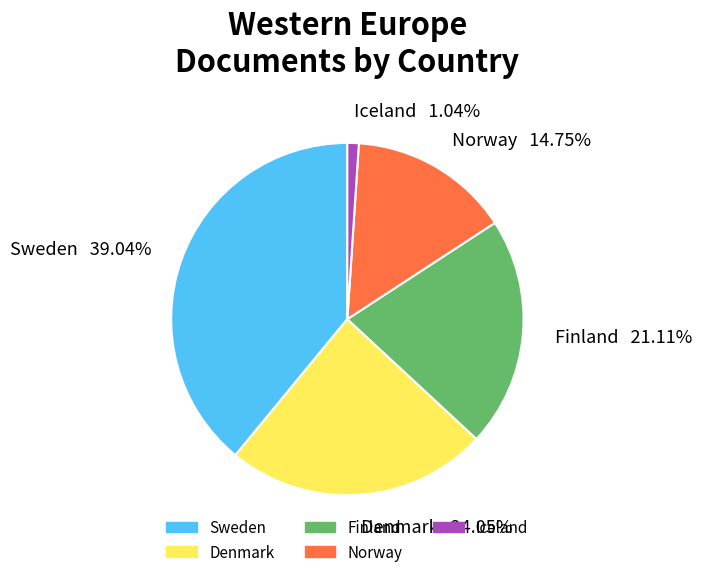

To the nearest percent, what portion does Finland represent?

21%